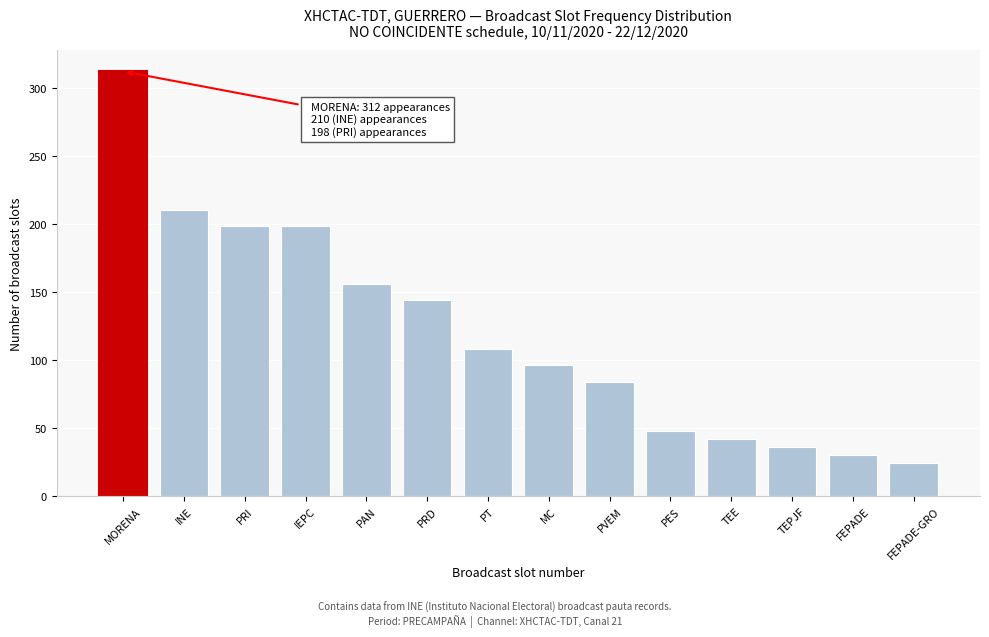

Reading left to right, extract all data points from this chart.

312	210	198	198	156	144	108	96	84	48	42	36	30	24